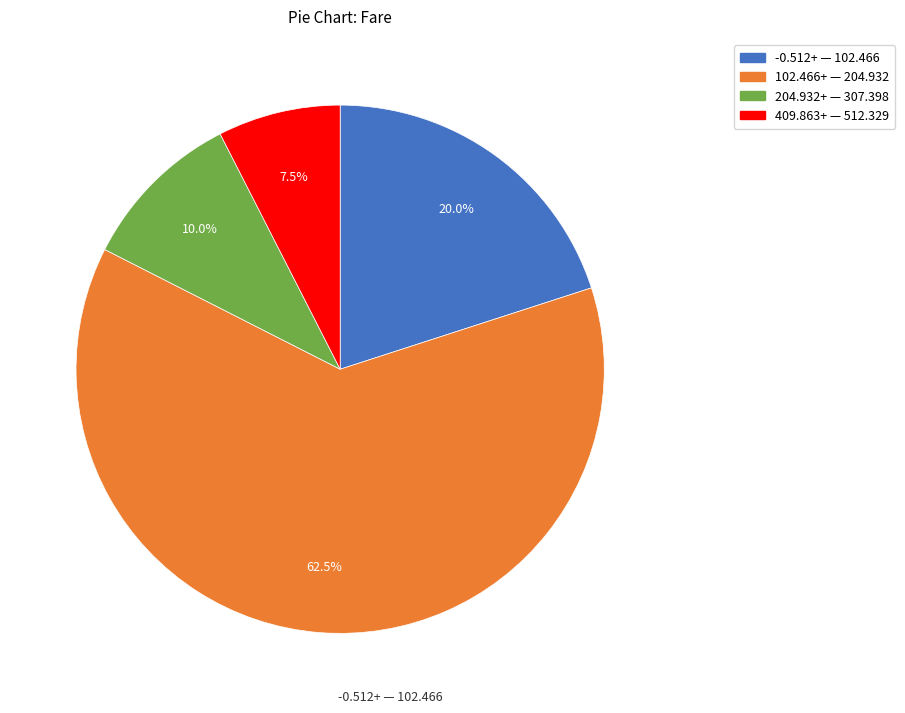

How many slices are in this pie chart?

4